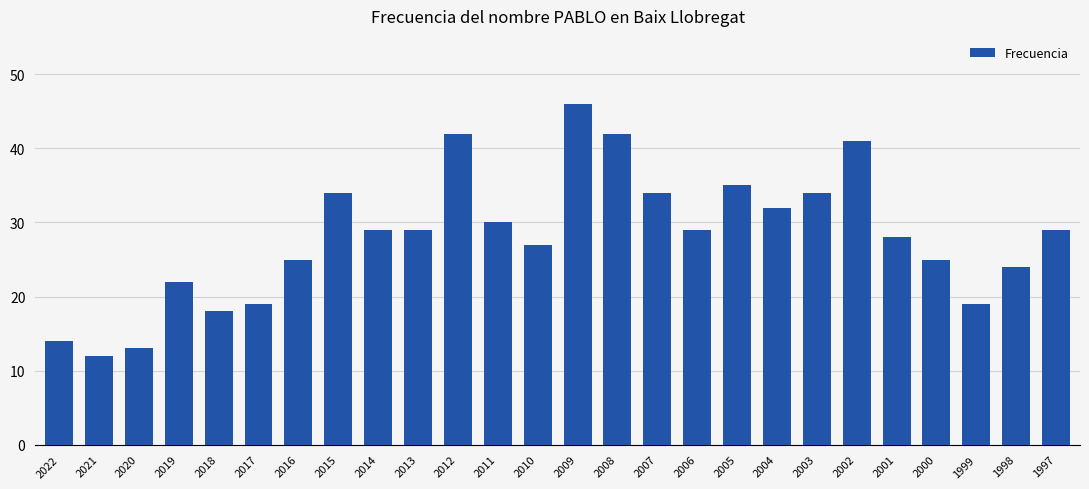

What is the ratio of the value at 2006 to the value at 2014?

1.0